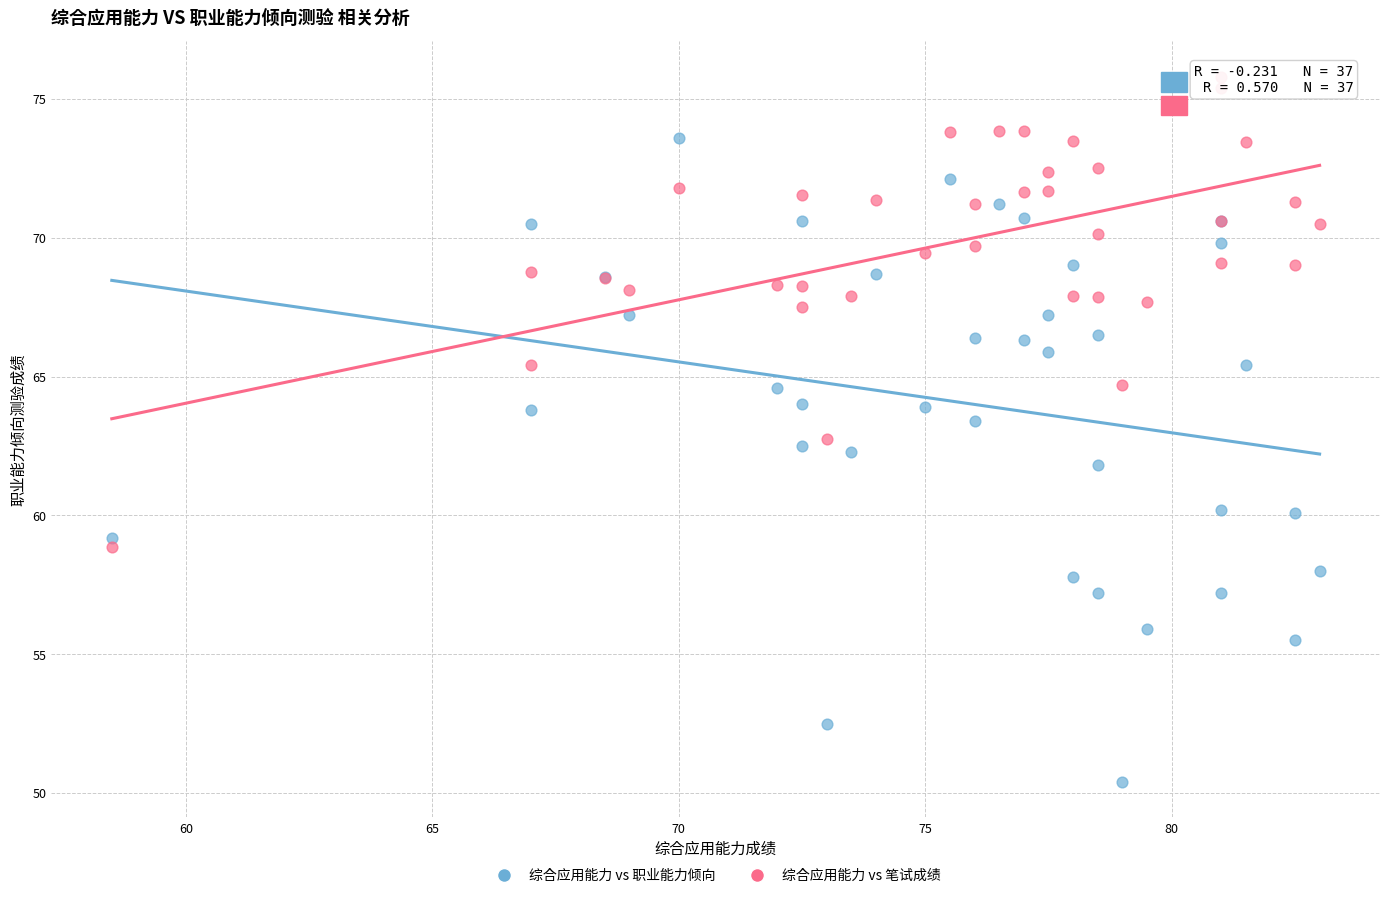

Which series has the largest Y range (max minus min)?

综合应用能力 vs 职业能力倾向